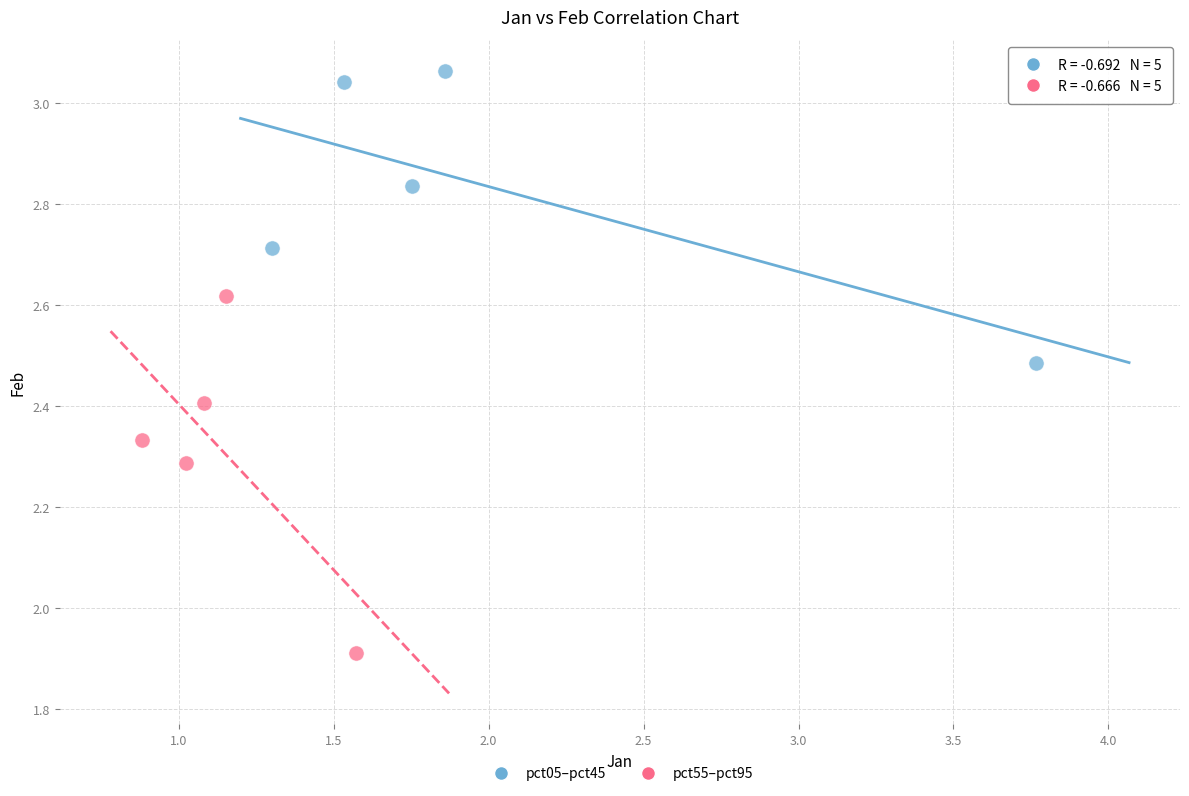

Which series reaches the minimum Y coordinate?

pct55–pct95